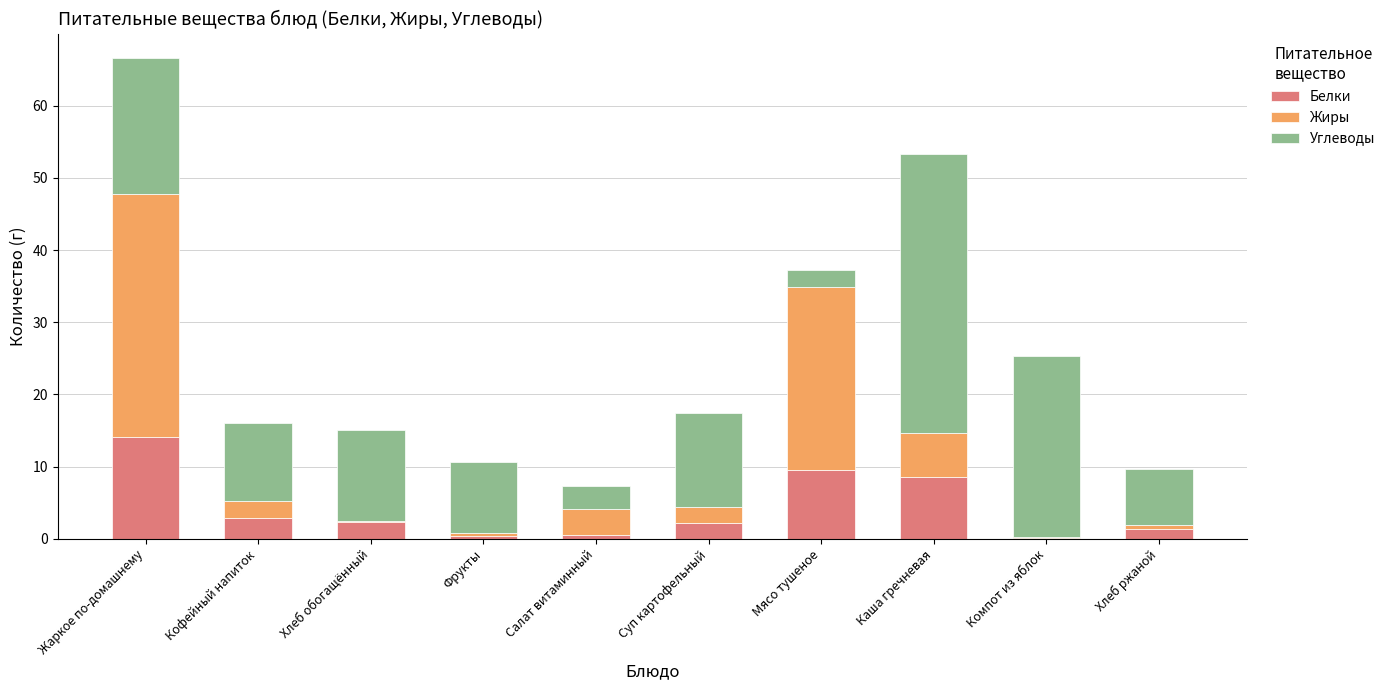

What is the maximum value for Белки?

14.1